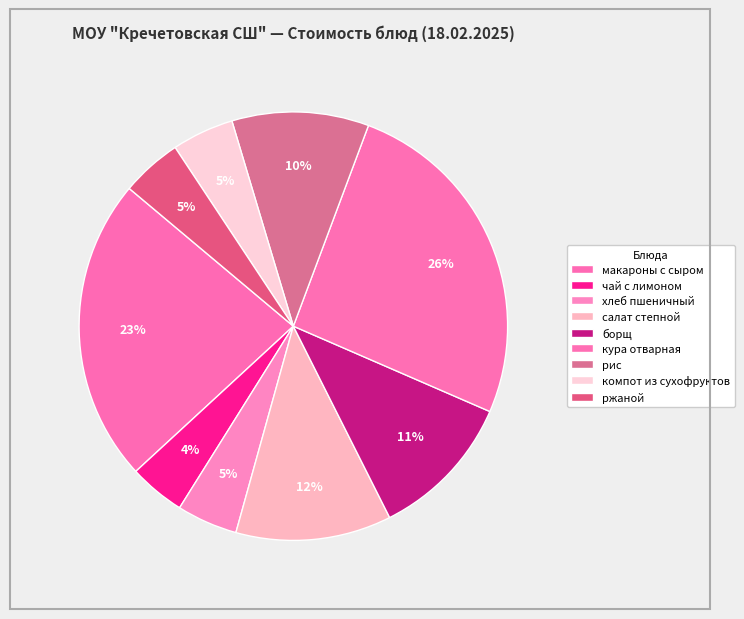

The компот из сухофруктов slice represents 1% of the pie. True or false?

False